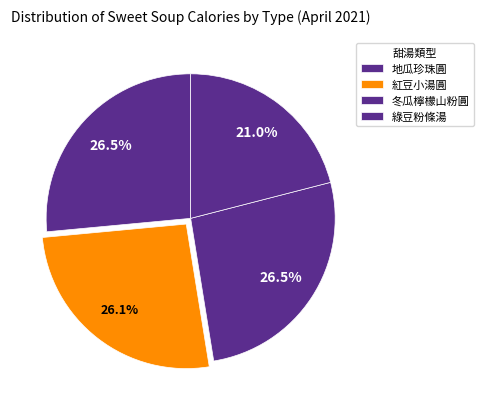

How many slices are in this pie chart?

4